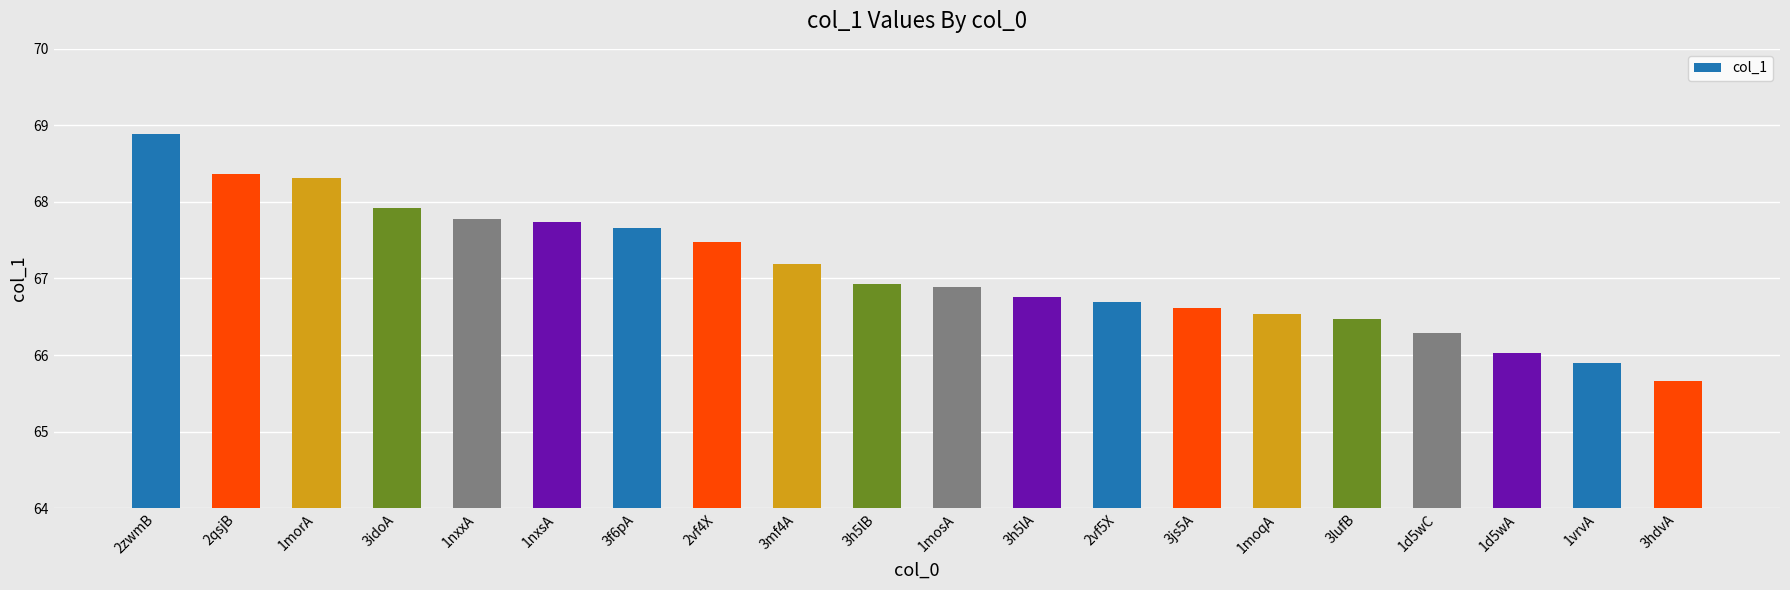

How many bars are there in total?

20